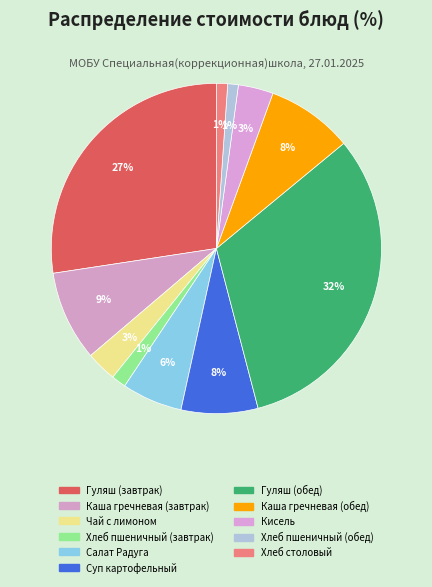

Is it true that Гуляш (обед) is 46% of the pie?

False